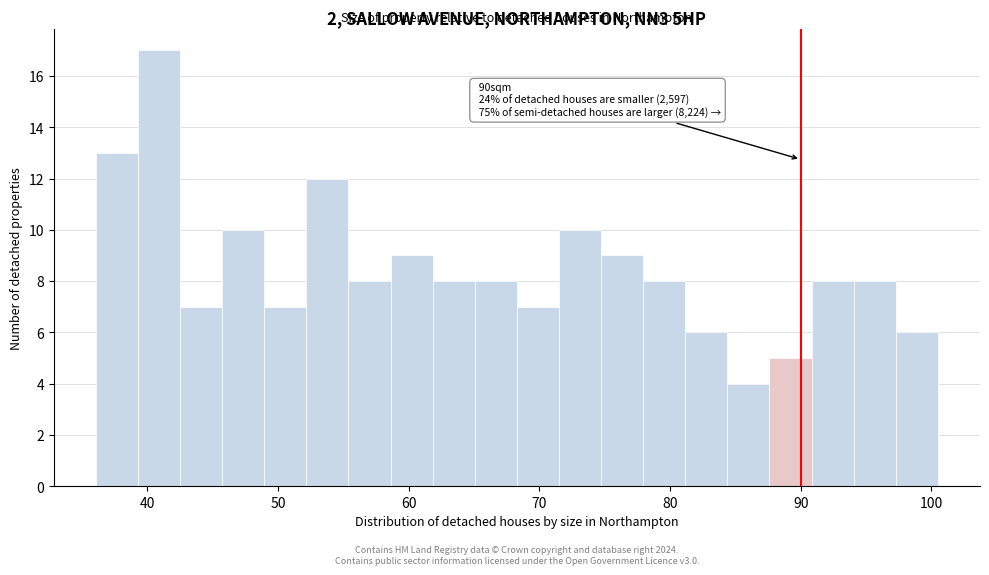

Around what value on the x-axis is the tallest bar? Give the approximate position of its centre, as read against the axis.

41